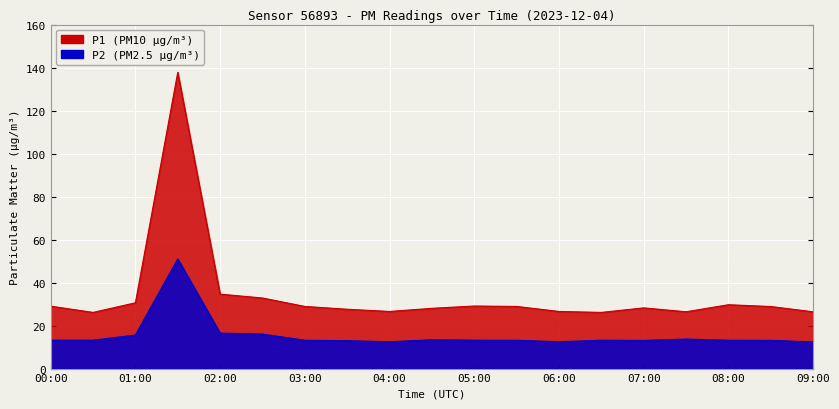

What is the sum of all P2 values?

295.1